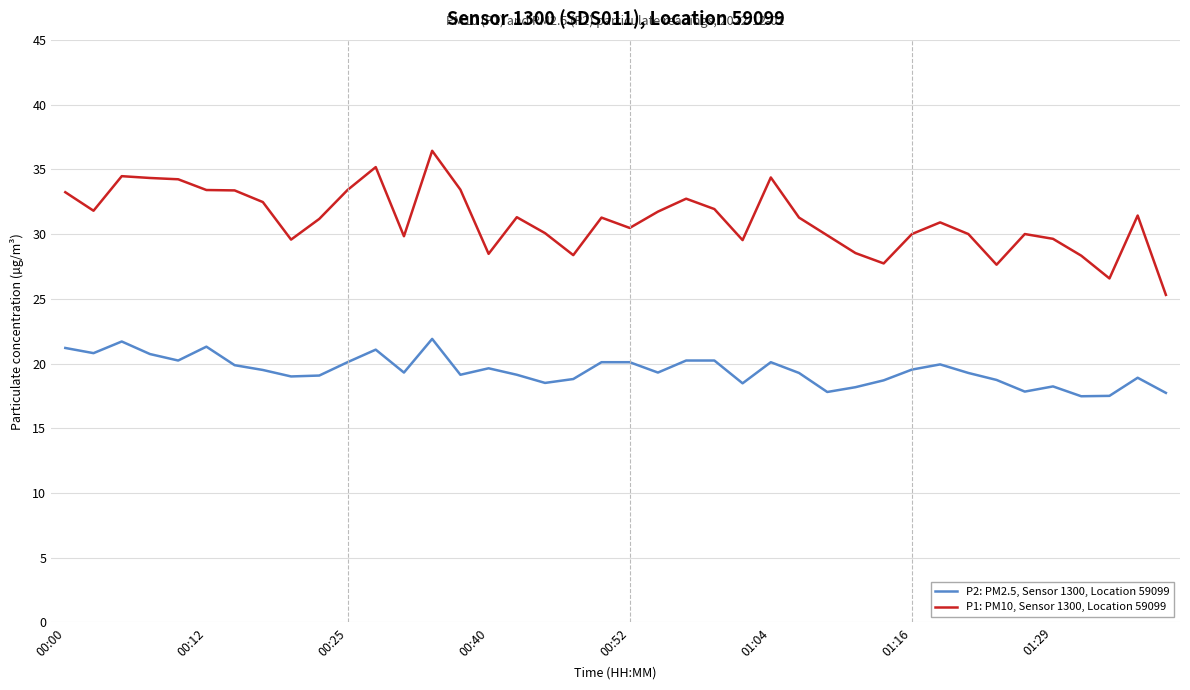

What is the minimum value for P1: PM10, Sensor 1300, Location 59099?

25.3